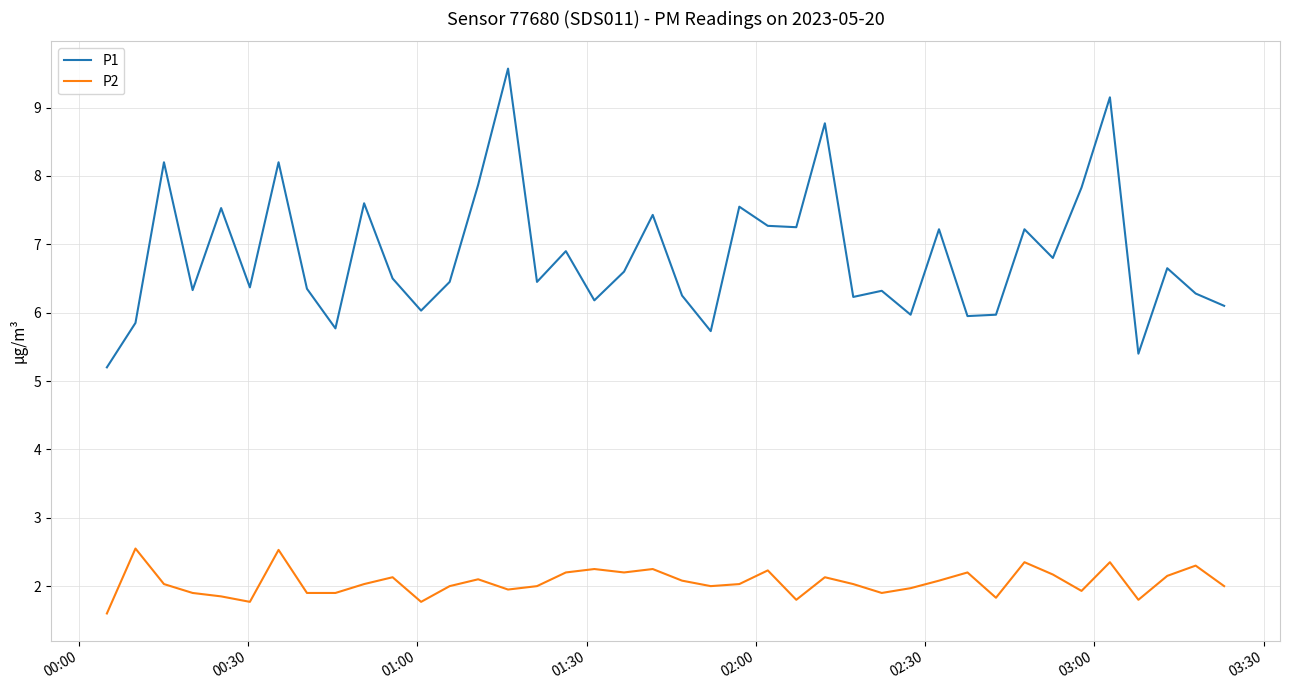

What is the average value of the P2 series?

2.1